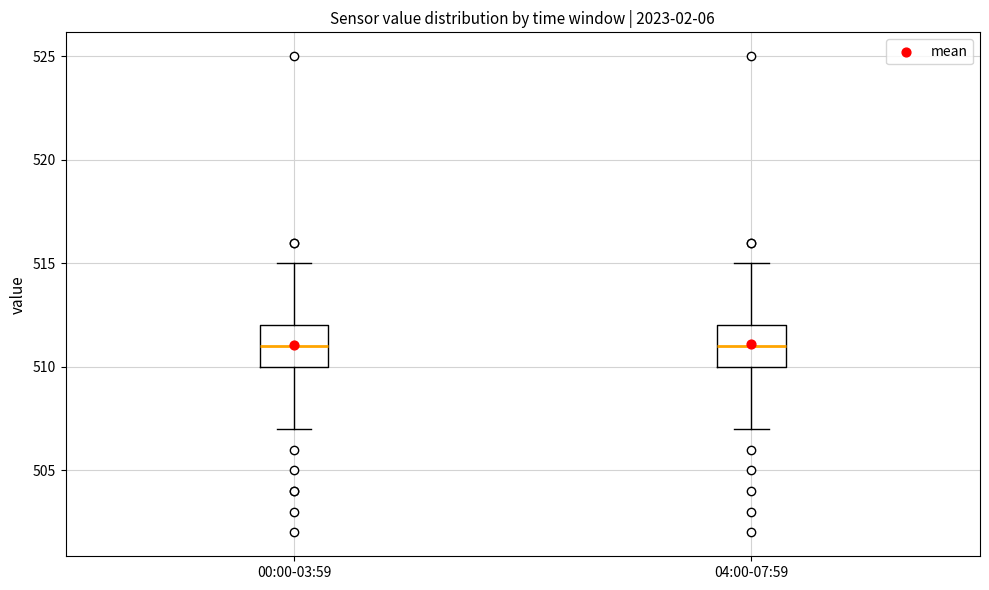

Reading left to right, read every box against the y-axis: the position of its median line, the range the box covers, and the ends of its whiskers. The values are not printed on the chart, so give them approximately, as read against the axis.

00:00-03:59: median 511, box 510 to 512, whiskers 507 to 515
04:00-07:59: median 511, box 510 to 512, whiskers 507 to 515